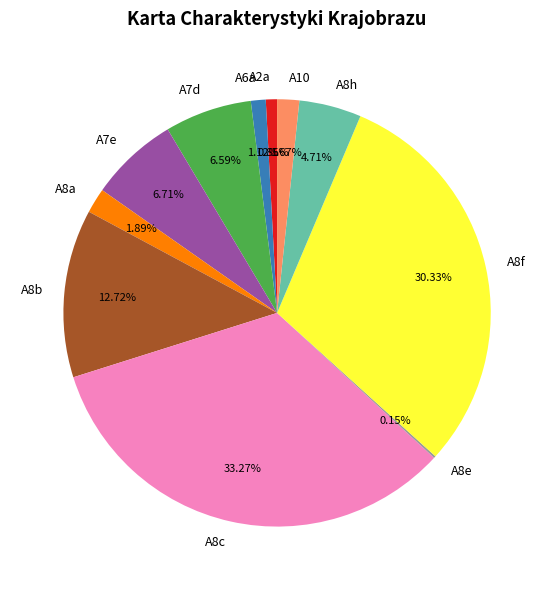

Is there any slice that represents more than half of the pie?

No